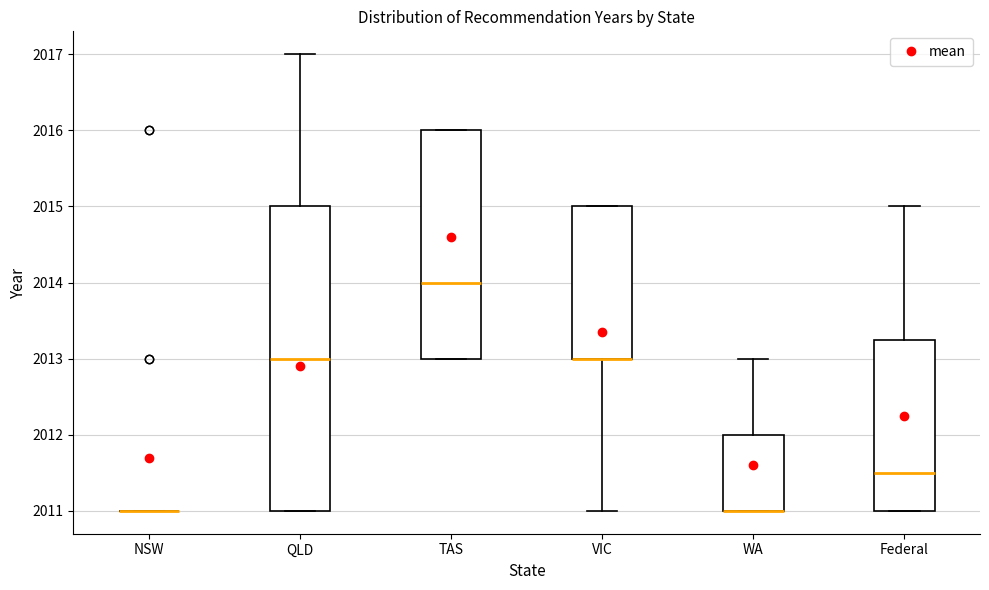

Reading left to right, read every box against the y-axis: the position of its median line, the range the box covers, and the ends of its whiskers. The values are not printed on the chart, so give them approximately, as read against the axis.

NSW: box collapsed to a line at 2011.0, whiskers 2011.0 to 2011.0
QLD: median 2013.0, box 2011.0 to 2015.0, whiskers 2011.0 to 2017.0
TAS: median 2014.0, box 2013.0 to 2016.0, whiskers 2013.0 to 2016.0
VIC: median 2013.0 (drawn on the box's lower edge), box 2013.0 to 2015.0, whiskers 2011.0 to 2015.0
WA: median 2011.0 (drawn on the box's lower edge), box 2011.0 to 2012.0, whiskers 2011.0 to 2013.0
Federal: median 2011.5, box 2011.0 to 2013.3, whiskers 2011.0 to 2015.0